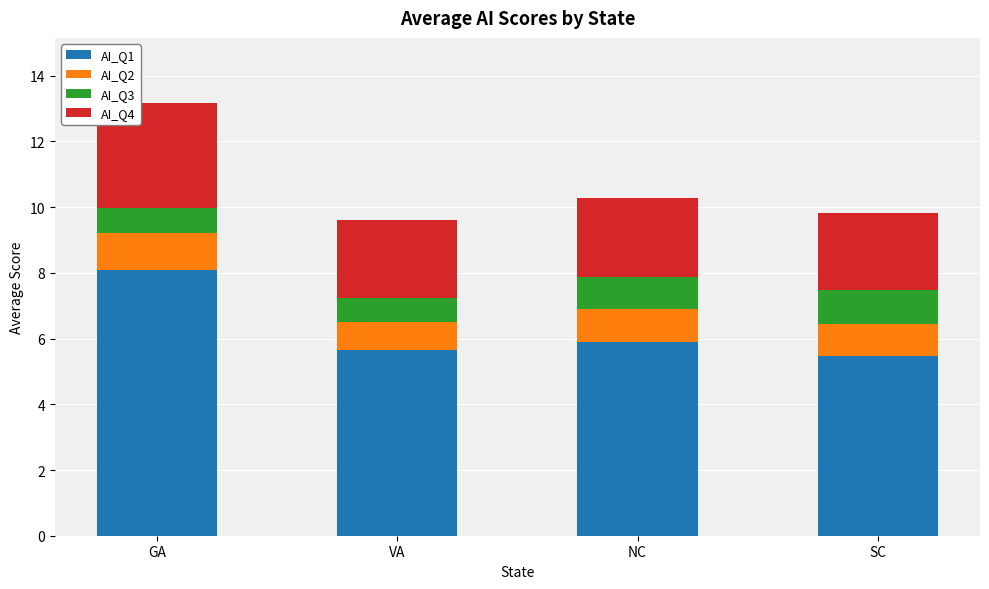

Reading left to right, what are the values for AI_Q1?

GA=8.1	VA=5.7	NC=5.9	SC=5.5